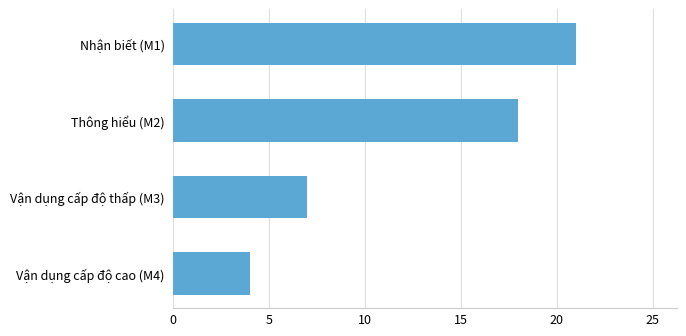

What is the change in value from Vận dụng cấp độ cao (M4) to Vận dụng cấp độ thấp (M3)?

+3